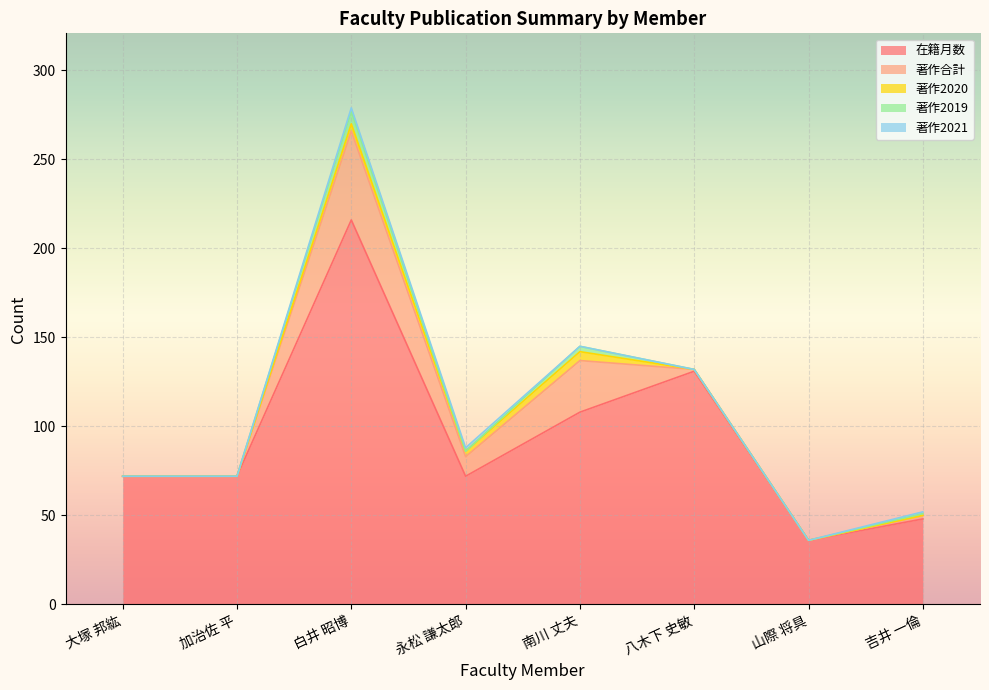

What is the label of the 8th point from the right?

大塚 邦紘